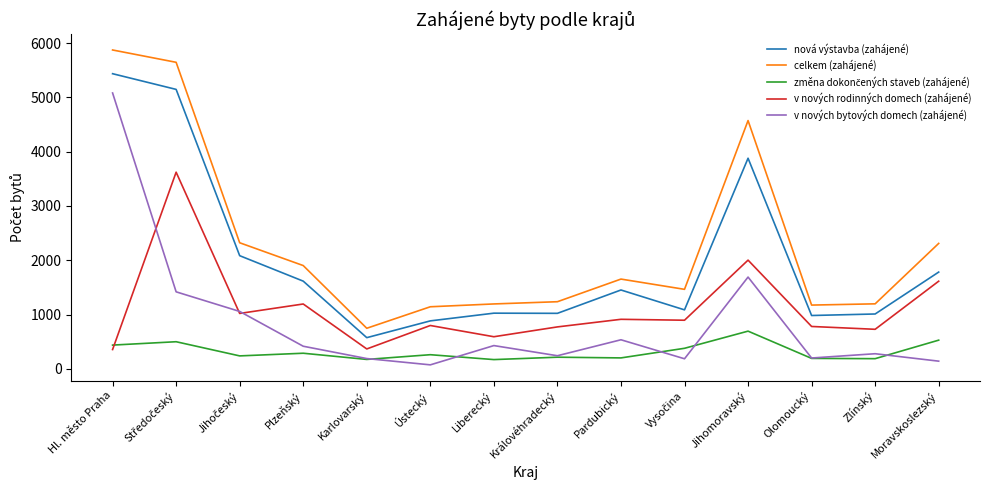

What is the spread (max minus min) of values at Jihomoravský?

3879